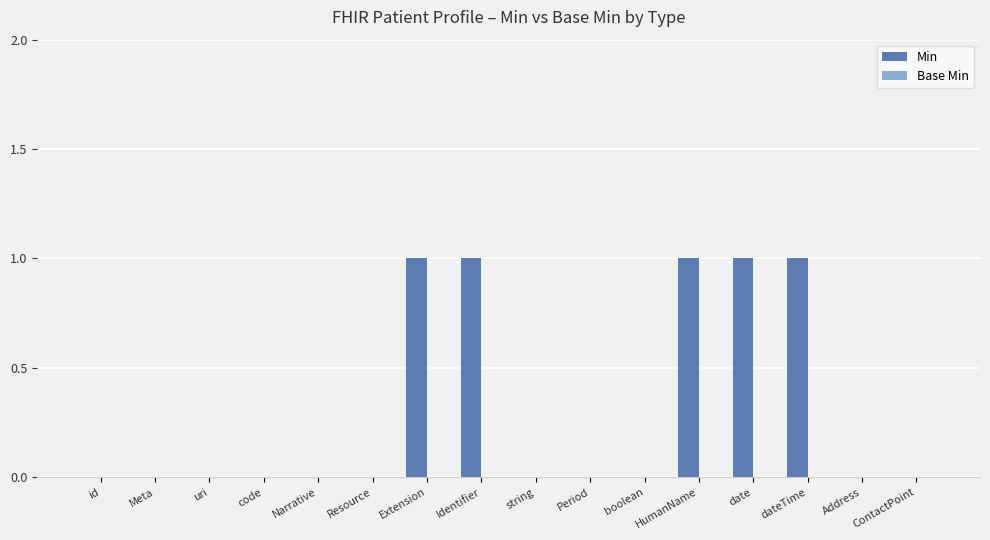

Is it true that the value at Identifier is 2?

False